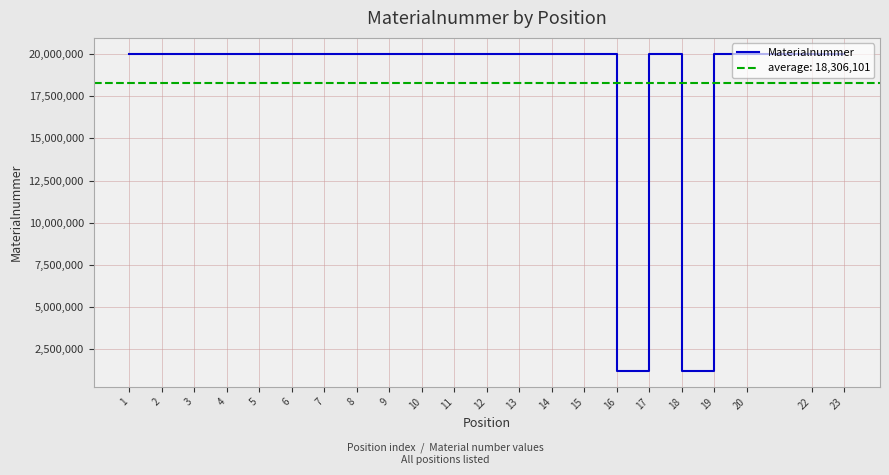

How many points are lower than both their immediate neighbors (excluding endpoints)?

2